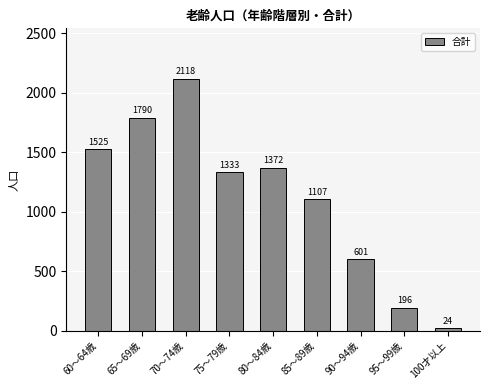

Where is the data nearest to the value 1071?

85～89歳